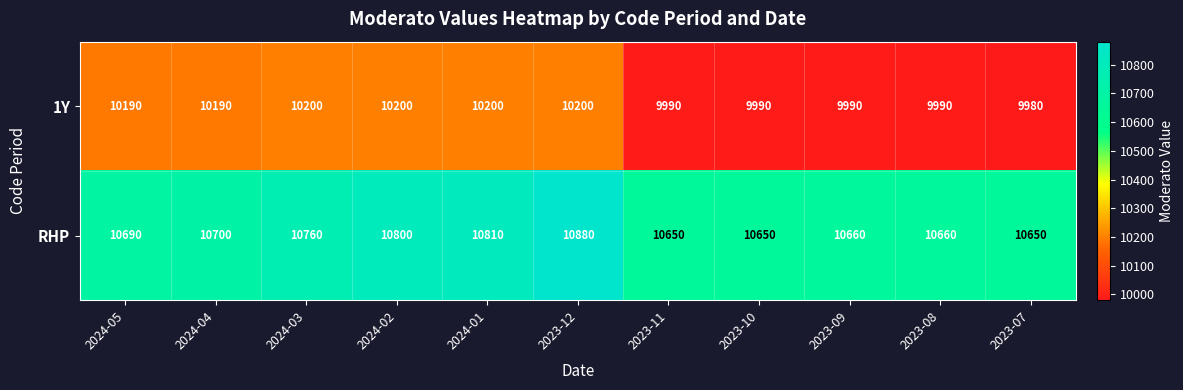

List the series in order of their peak value, highest first.

RHP, 1Y